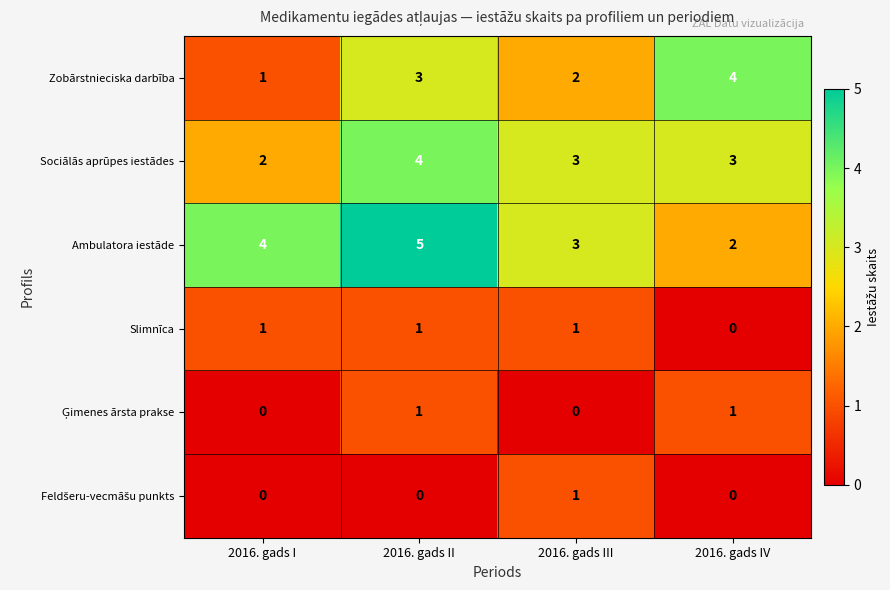

Between 2016. gads II and 2016. gads III, which series saw the biggest shift?

Ambulatora iestāde